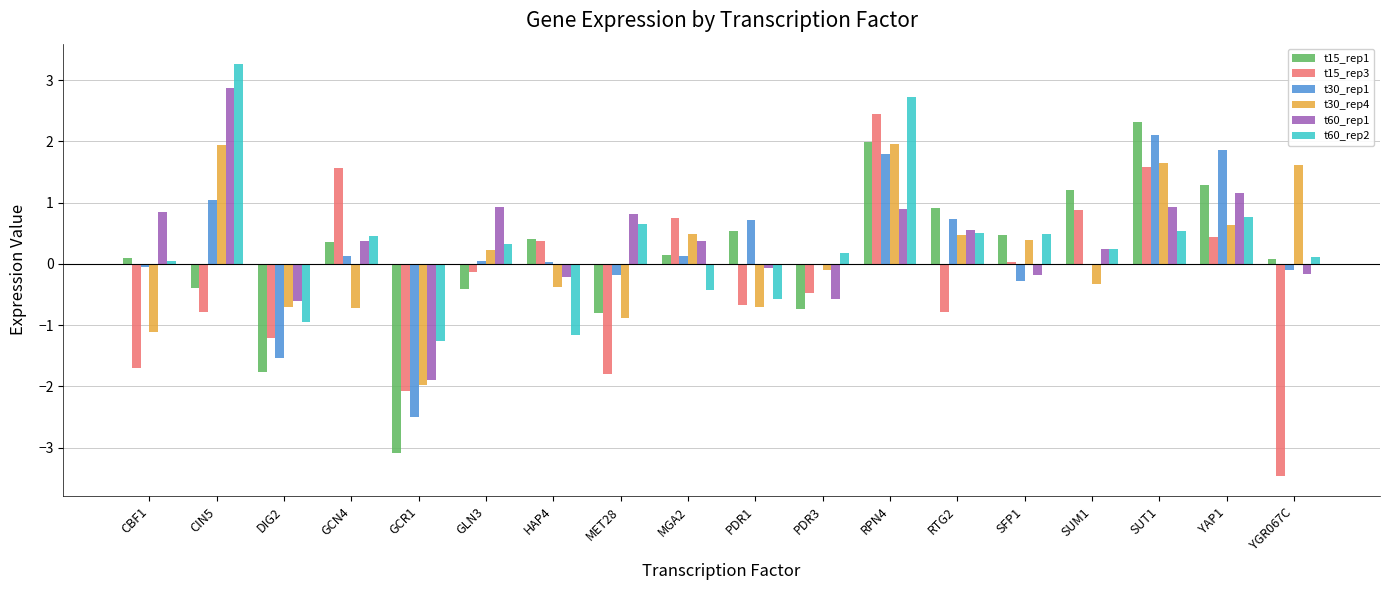

What are all the series names shown in the legend?

t15_rep1, t15_rep3, t30_rep1, t30_rep4, t60_rep1, t60_rep2